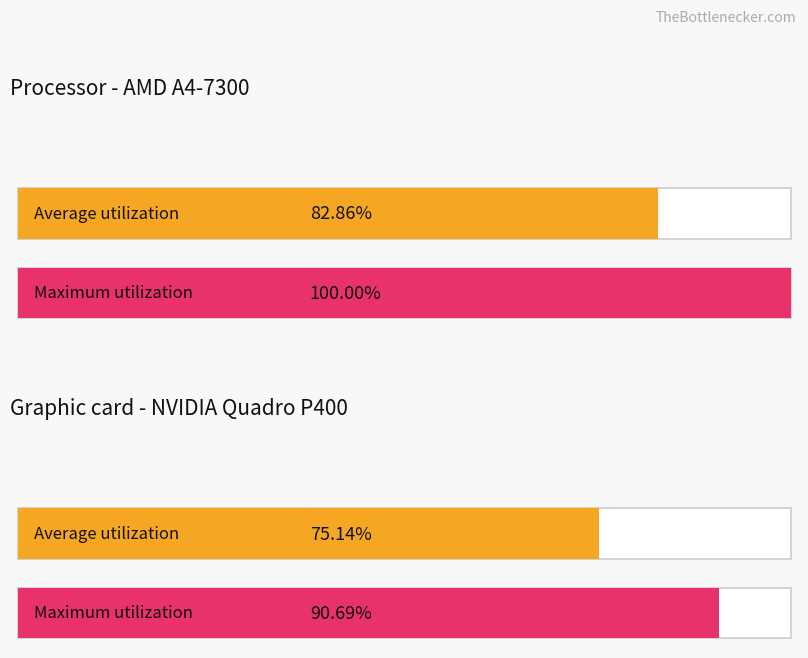

Which series has the largest total across all categories?

Maximum utilization